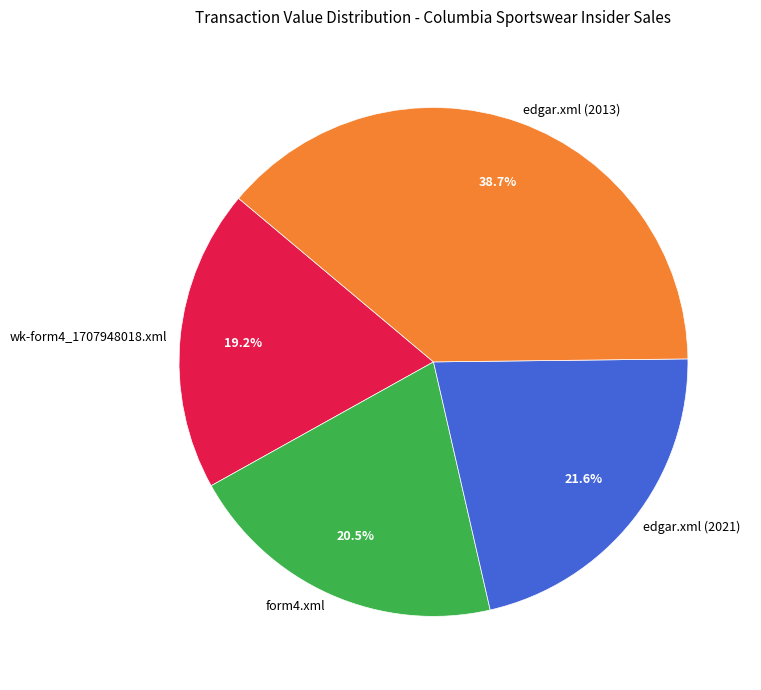

What percentage is the wk-form4_1707948018.xml slice, to the nearest percent?

19%